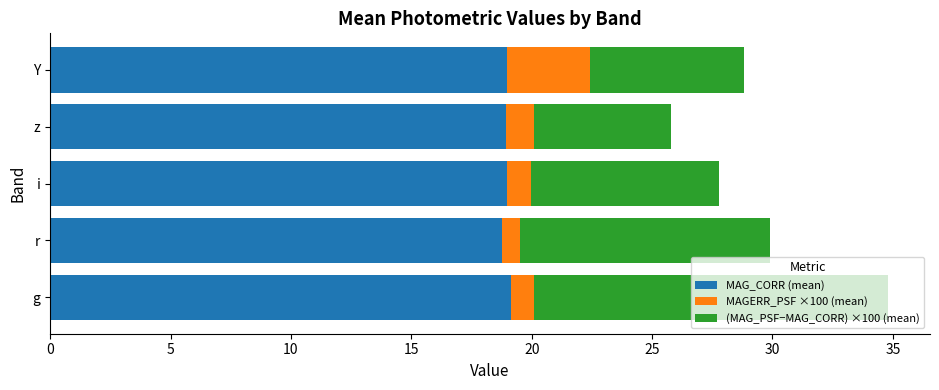

What is the minimum value for MAG_CORR (mean)?

18.8